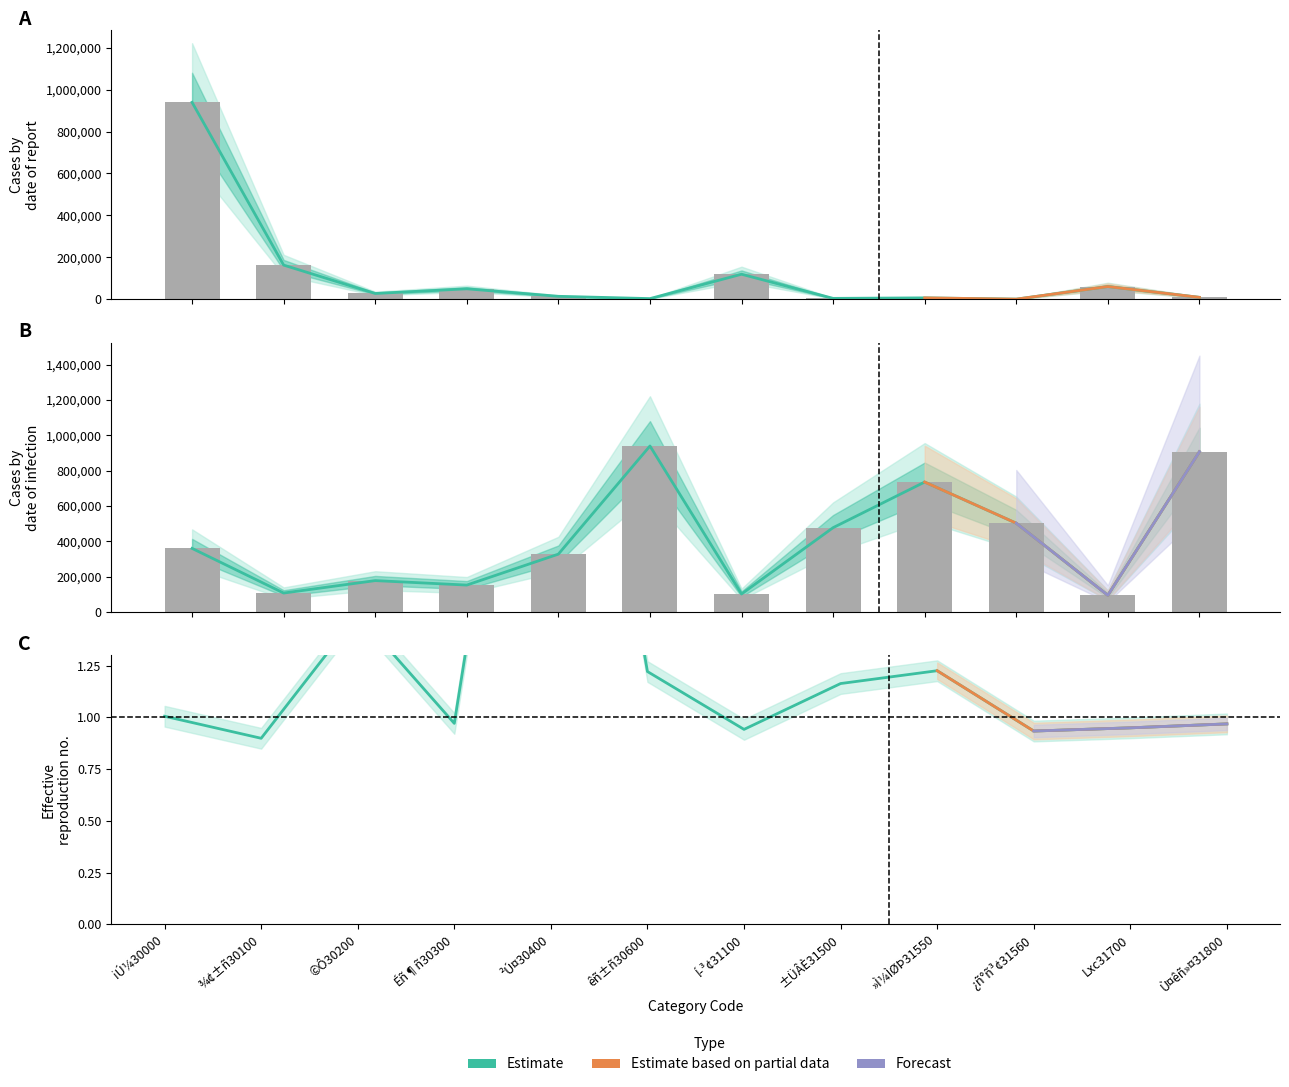

Reading left to right, list all the values displayed in this chart.

Yn (count): 939073.0	163452.0	28226.0	50491.0	14728.0	3846.0	119950.0	4934.0	7361.0	1273.0	61265.0	9912.0
Yn (index): 359376.0	106548.7	176979.1	151696.4	326869.6	939073.0	101130.9	476760.1	735005.2	502042.9	93907.3	906566.6
ssR[h (ÎOúäiÊj): 1.0	0.9	1.5	1.0	3.9	1.2	0.9	1.2	1.2	0.9	0.9	1.0